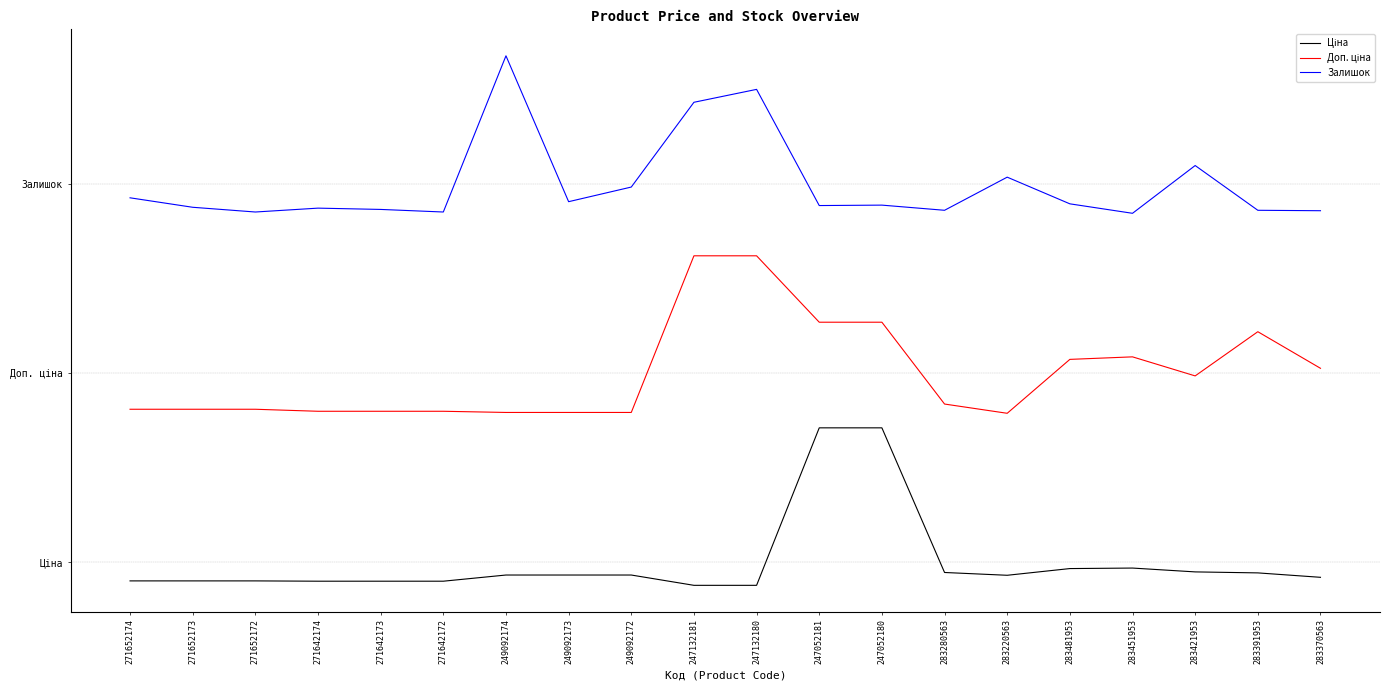

True or false: Доп. ціна and Ціна intersect in this chart.

False